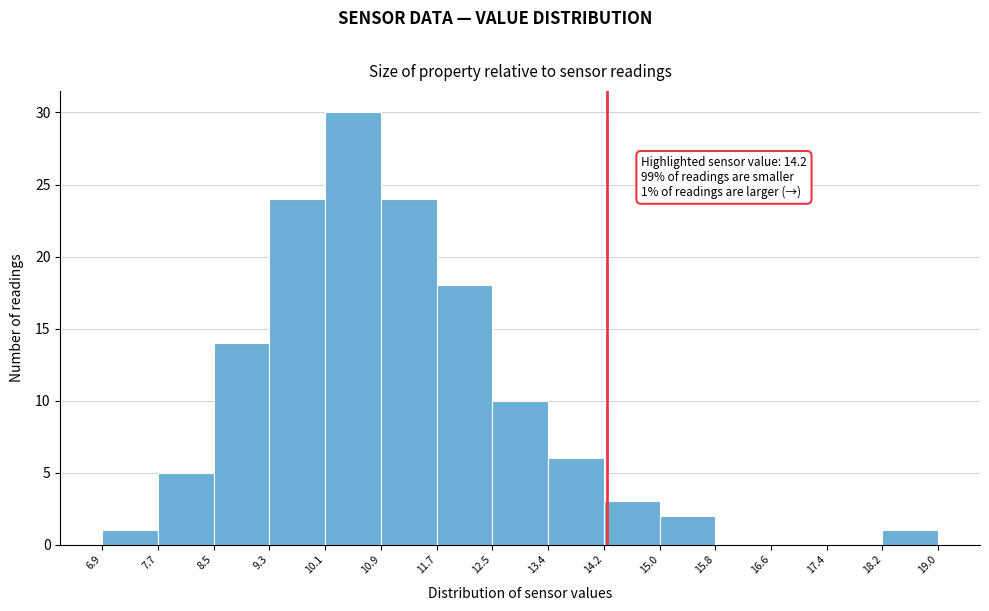

Over which range of the x-axis is the bar tallest?

10.1 to 10.9